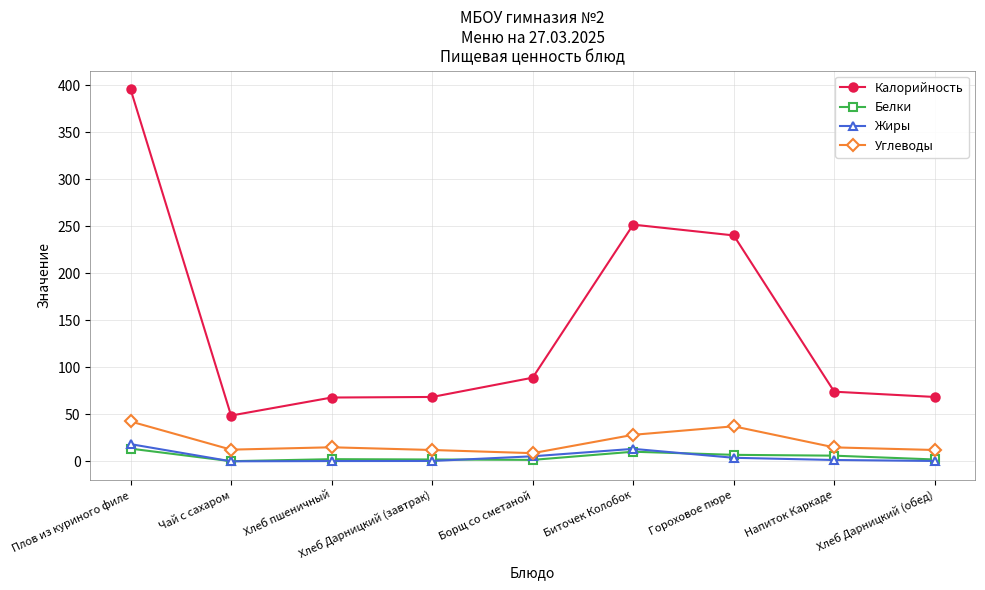

At which category is the sum across all series the highest?

Плов из куриного филе